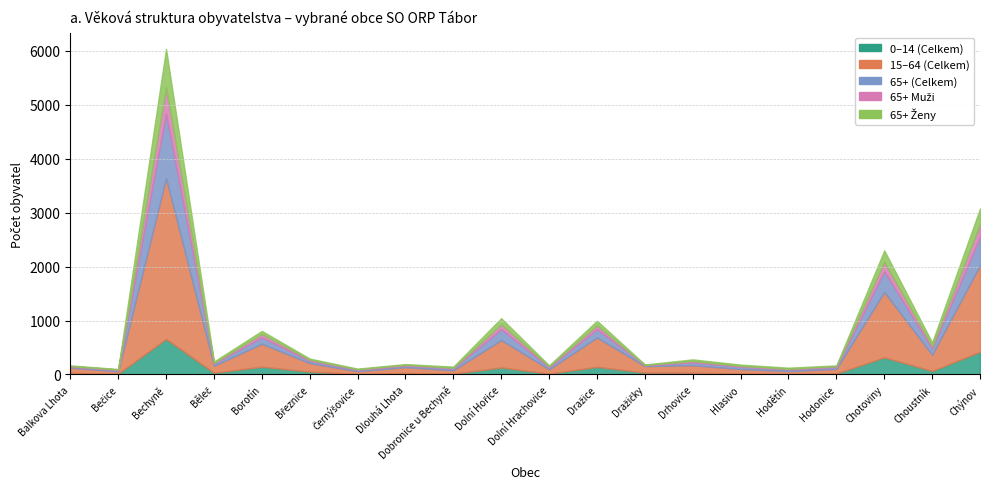

What is the sum of the 65+ Ženy values at Bečice and Dolní Hrachovice?

26